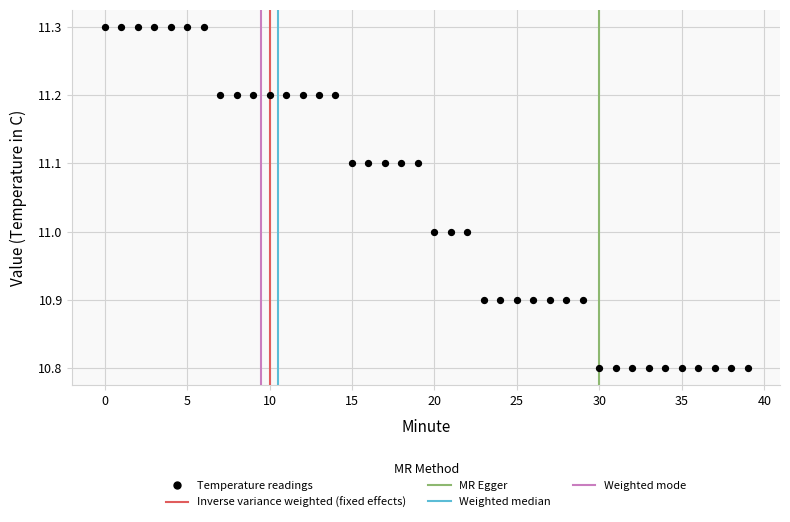

What is the range of Y values (max minus min)?

0.5